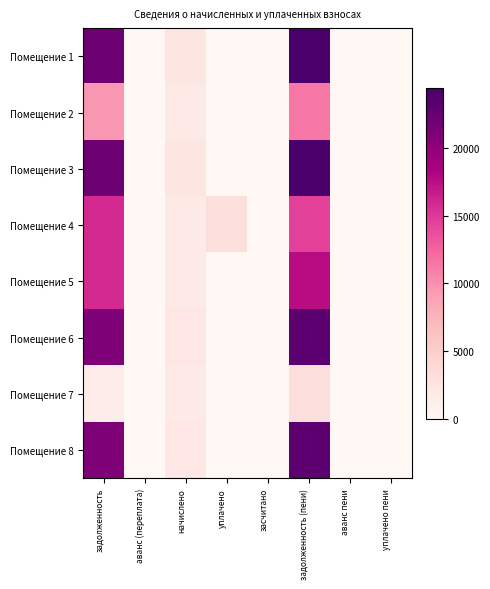

Reading right to left, what are all the values shown in this chart?

Помещение 1: уплачено пени=0.0	аванс пени=0.0	задолженность (пени)=24474.2	засчитано=0.0	уплачено=0.0	начислено=2320.1	аванс (переплата)=0.0	задолженность=22154.0
Помещение 2: уплачено пени=0.0	аванс пени=0.0	задолженность (пени)=11310.2	засчитано=0.0	уплачено=0.0	начислено=1670.4	аванс (переплата)=0.0	задолженность=9639.8
Помещение 3: уплачено пени=0.0	аванс пени=0.0	задолженность (пени)=24474.2	засчитано=0.0	уплачено=0.0	начислено=2320.1	аванс (переплата)=0.0	задолженность=22154.0
Помещение 4: уплачено пени=0.0	аванс пени=0.0	задолженность (пени)=14558.5	засчитано=0.0	уплачено=3061.6	начислено=1670.4	аванс (переплата)=0.0	задолженность=15949.7
Помещение 5: уплачено пени=0.0	аванс пени=0.0	задолженность (пени)=17620.1	засчитано=0.0	уплачено=0.0	начислено=1670.4	аванс (переплата)=0.0	задолженность=15949.7
Помещение 6: уплачено пени=0.0	аванс пени=0.0	задолженность (пени)=23290.0	засчитано=0.0	уплачено=0.0	начислено=2207.9	аванс (переплата)=0.0	задолженность=21082.1
Помещение 7: уплачено пени=0.0	аванс пени=0.0	задолженность (пени)=3062.4	засчитано=0.0	уплачено=0.0	начислено=1670.4	аванс (переплата)=0.0	задолженность=1392.0
Помещение 8: уплачено пени=0.0	аванс пени=0.0	задолженность (пени)=23290.0	засчитано=0.0	уплачено=0.0	начислено=2207.9	аванс (переплата)=0.0	задолженность=21082.1